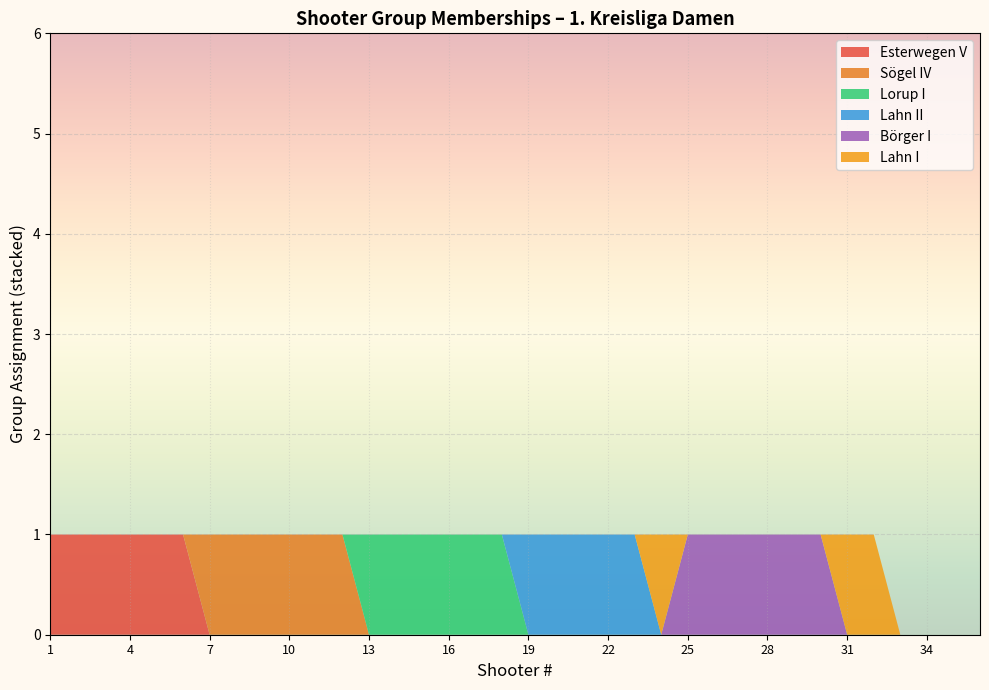

What are all the series names shown in the legend?

Esterwegen V, Sögel IV, Lorup I, Lahn II, Börger I, Lahn I